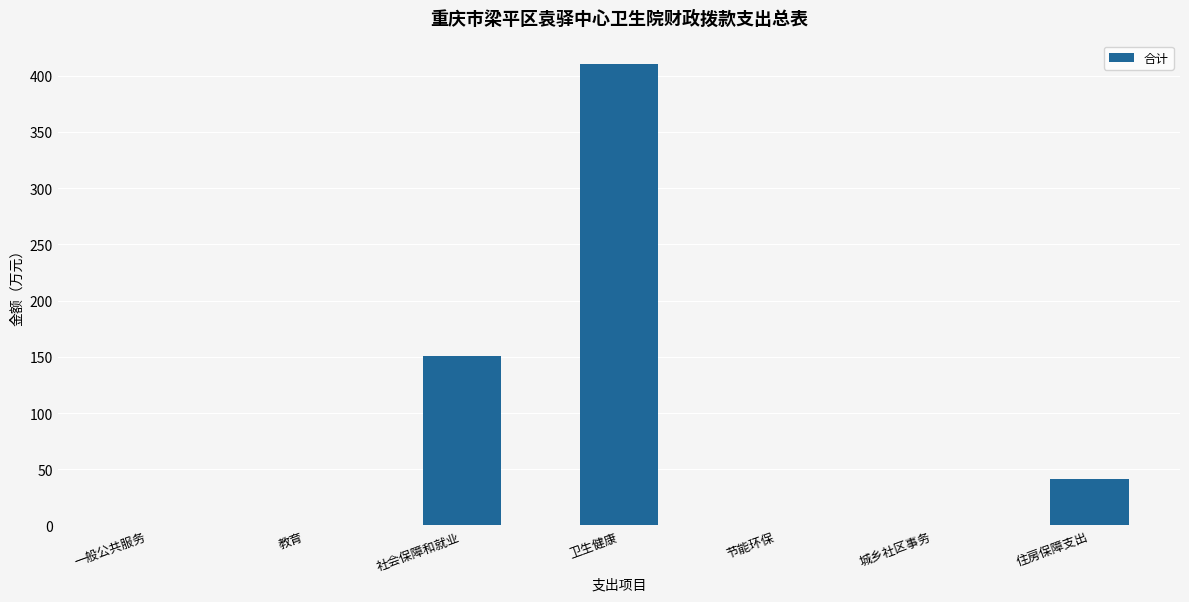

What is the change in value from 卫生健康 to 节能环保?

-410.7